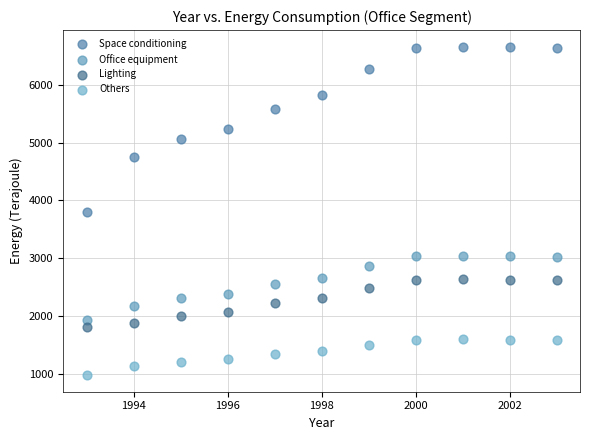

Across all data points, what is the range of Y values (max minus min)?

5684.7